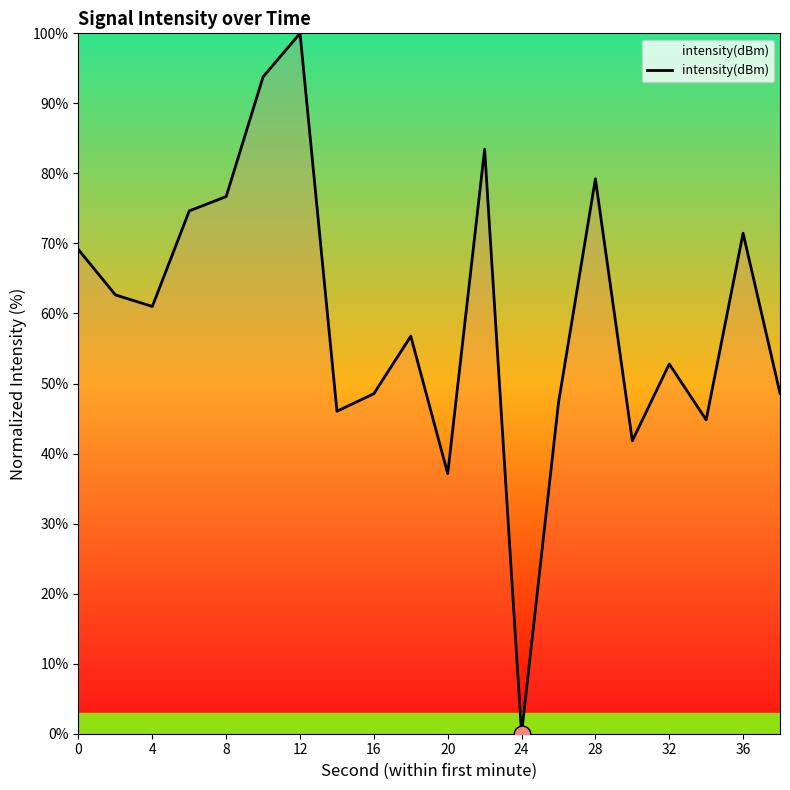

What is the difference between the maximum and minimum values?

100.0